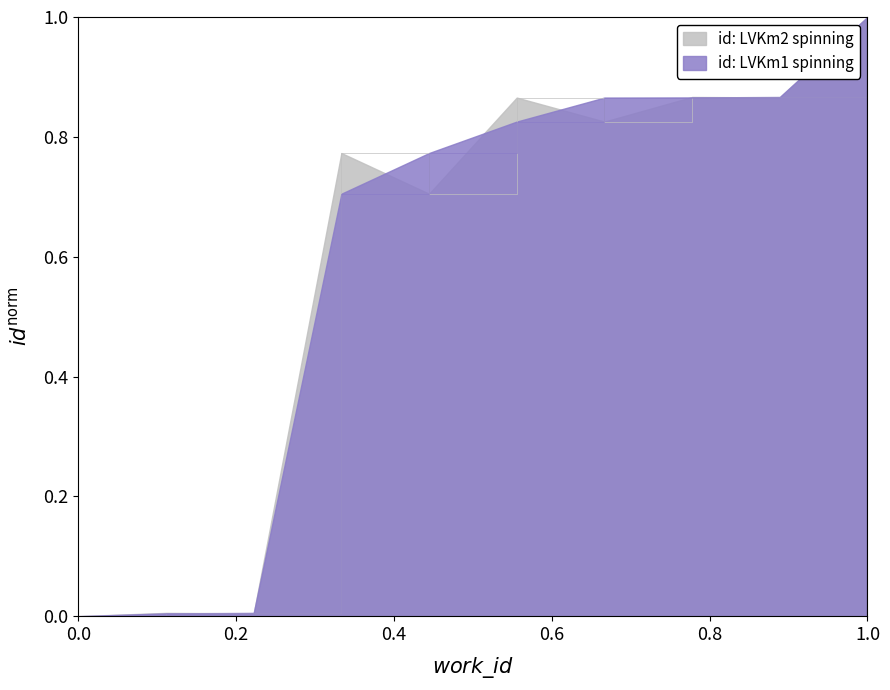

Does the chart display data point markers on the line(s)?

No